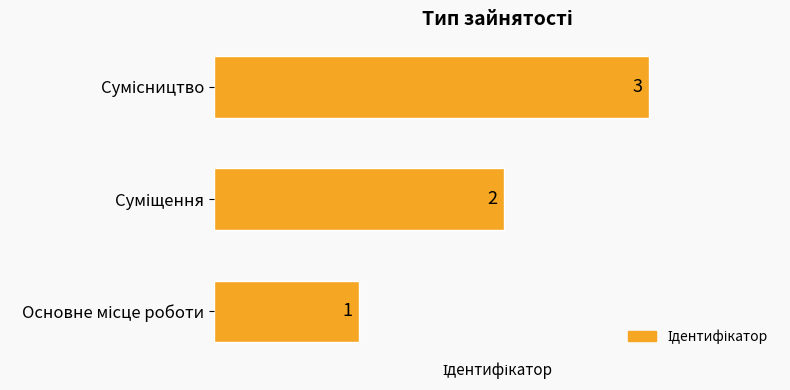

What is the maximum value shown in the chart?

3